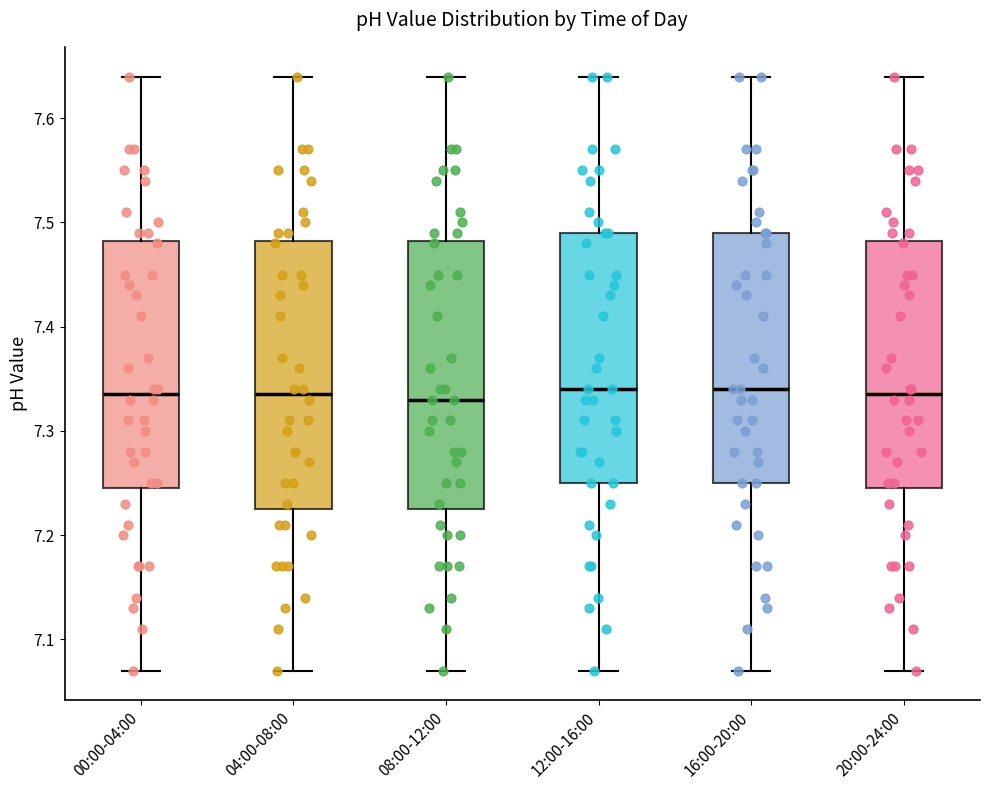

Reading left to right, transcribe this box plot: for each box, give where its median line is, the range the box spans, and where its two whiskers end, as read against the y-axis. The values are not printed on the chart, so give them approximately, as read against the axis.

00:00-04:00: median 7.34, box 7.25 to 7.48, whiskers 7.07 to 7.64
04:00-08:00: median 7.34, box 7.23 to 7.48, whiskers 7.07 to 7.64
08:00-12:00: median 7.33, box 7.23 to 7.48, whiskers 7.07 to 7.64
12:00-16:00: median 7.34, box 7.25 to 7.49, whiskers 7.07 to 7.64
16:00-20:00: median 7.34, box 7.25 to 7.49, whiskers 7.07 to 7.64
20:00-24:00: median 7.34, box 7.25 to 7.48, whiskers 7.07 to 7.64